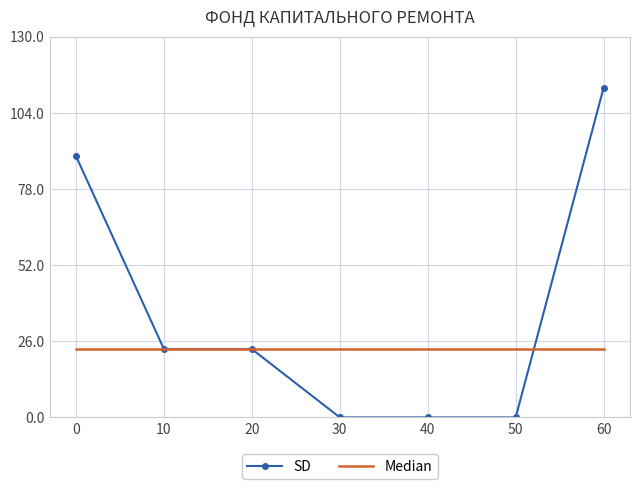

How many distinct data groups are displayed?

2